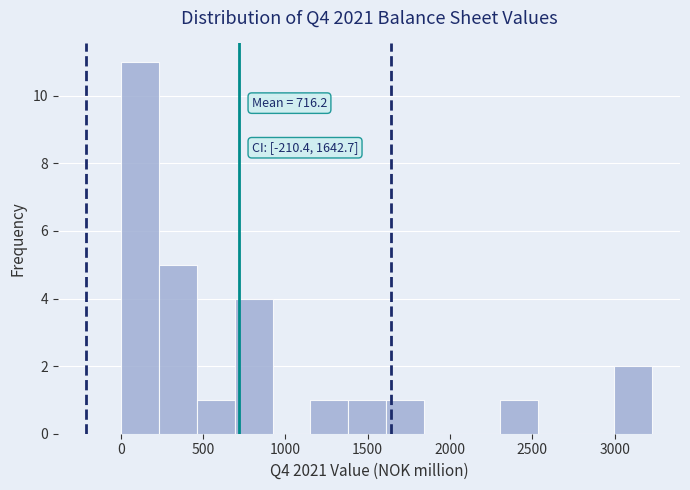

Which range on the x-axis has the tallest bar?

0 to 250